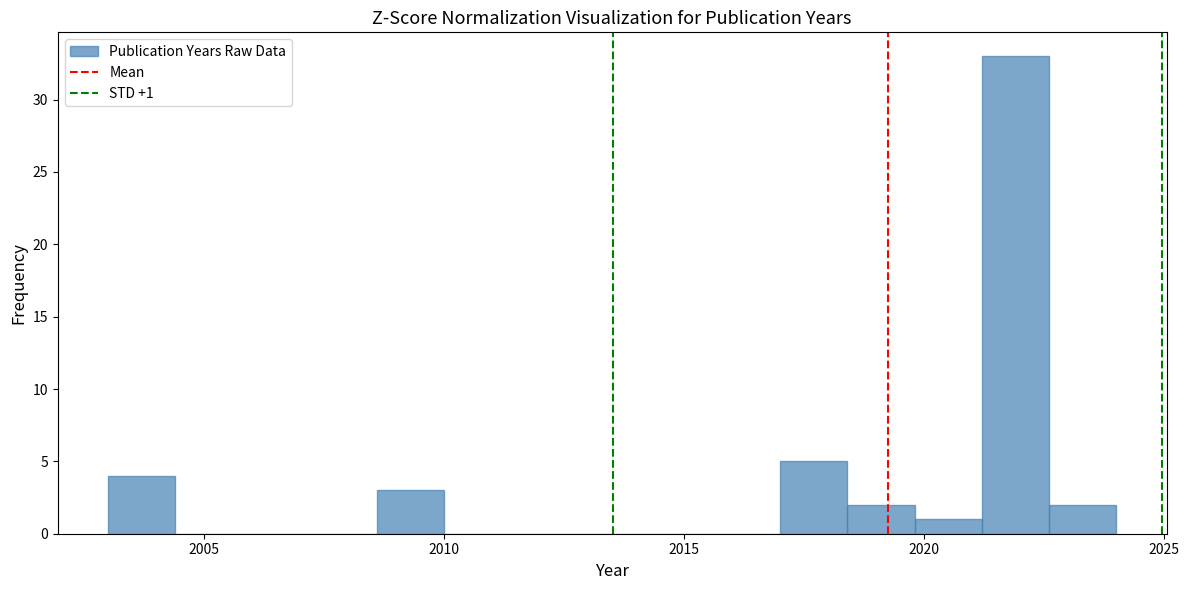

Around what value on the x-axis is the tallest bar? Give the approximate position of its centre, as read against the axis.

2022.0